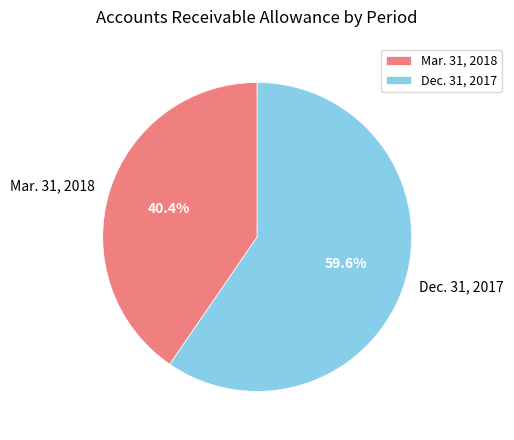

Which has a higher value, Dec. 31, 2017 or Mar. 31, 2018?

Dec. 31, 2017